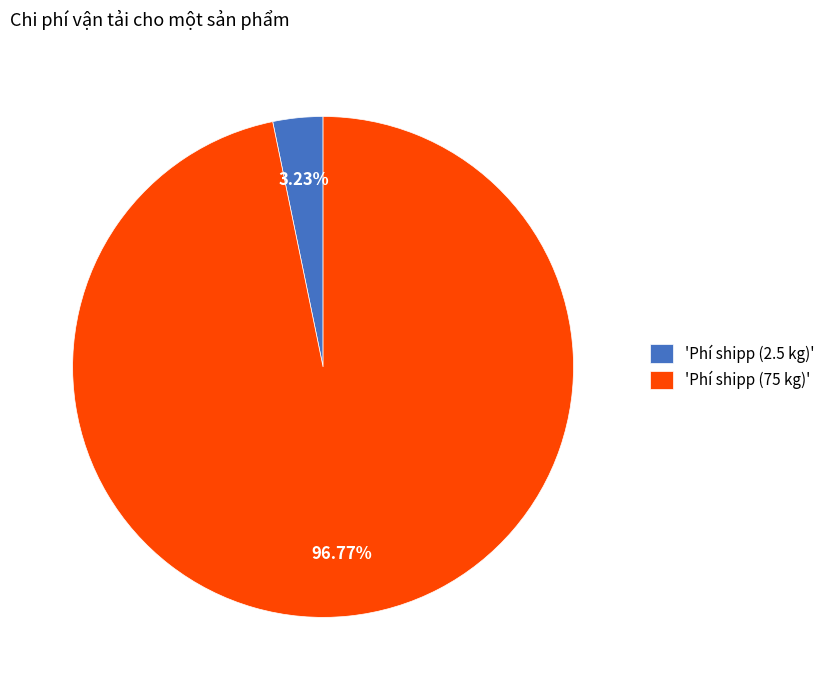

What is the largest slice in the pie chart?

'Phí shipp (75 kg)'